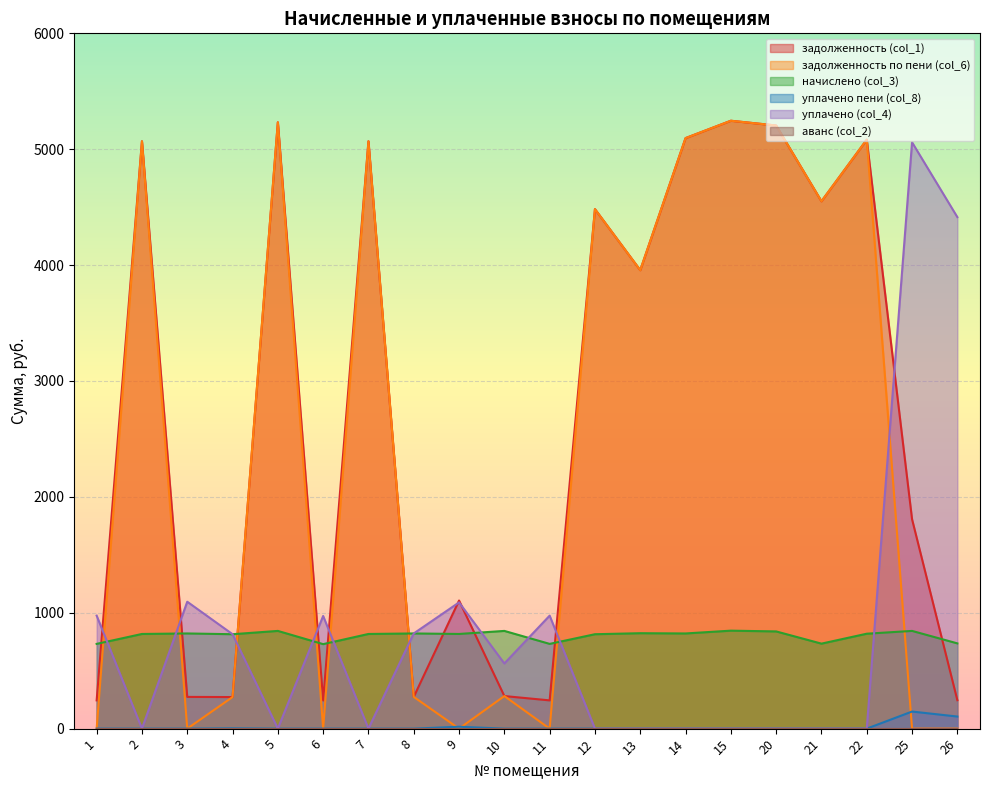

The value of уплачено пени (col_8) at 7 is 0.0. True or false?

True